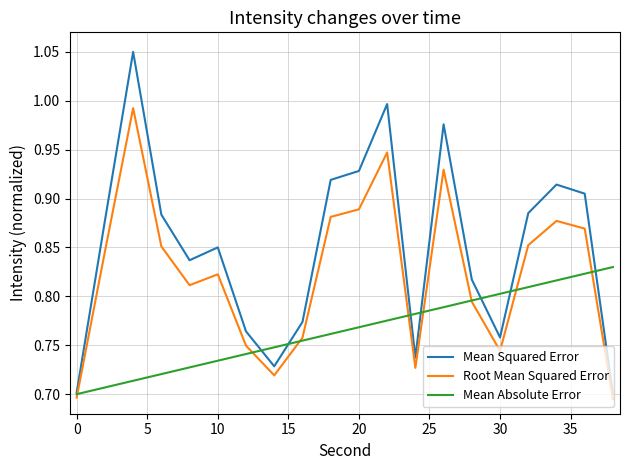

Which series has the largest total across all categories?

Mean Squared Error